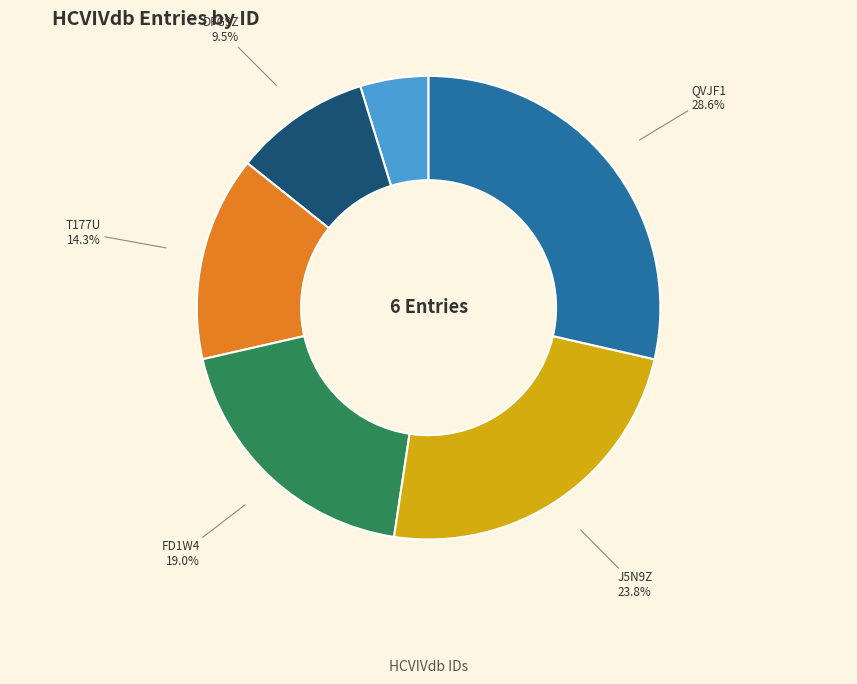

Is it true that FD1W4 is 19% of the pie?

True